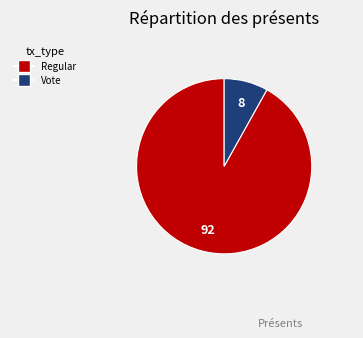

Count the number of slices in the pie.

2